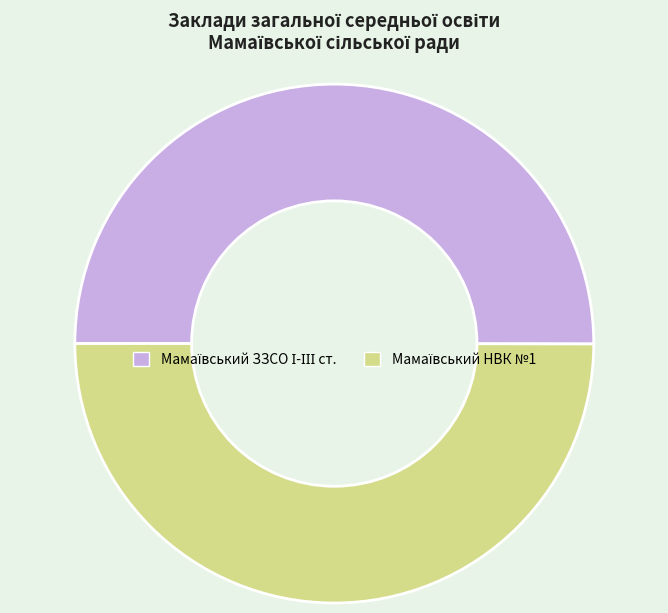

How many segments does this pie chart have?

2